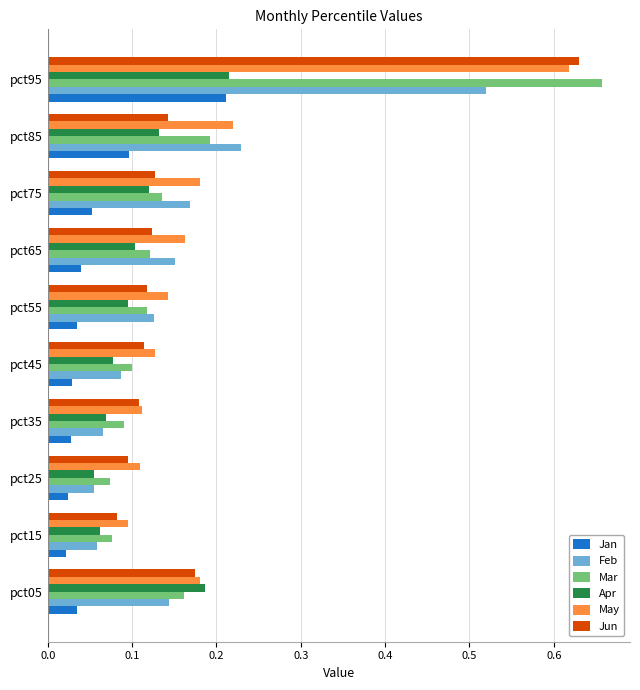

What are all the series names shown in the legend?

Jan, Feb, Mar, Apr, May, Jun